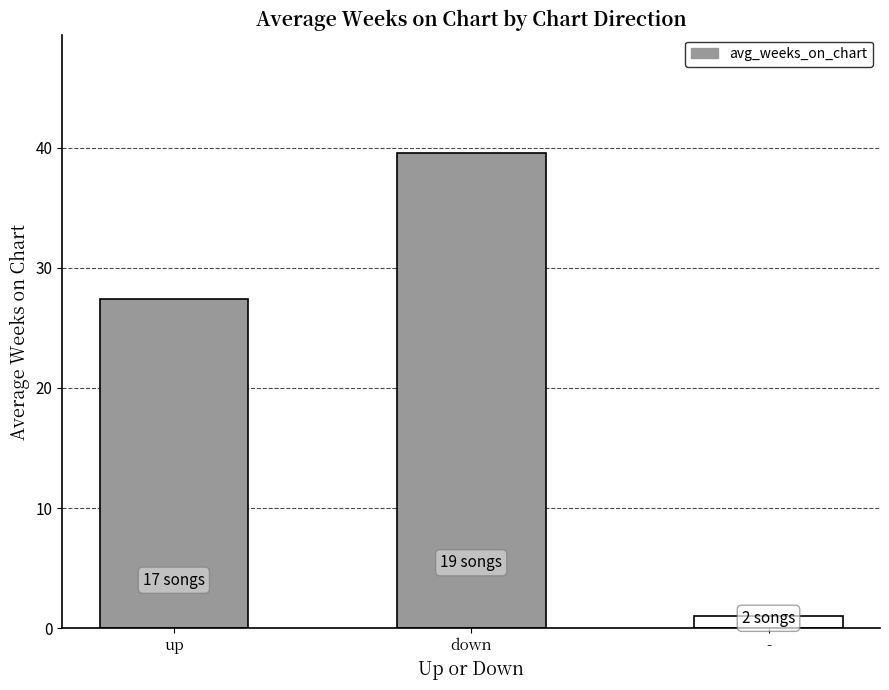

Reading left to right, extract all data points from this chart.

27.4	39.5	1.0